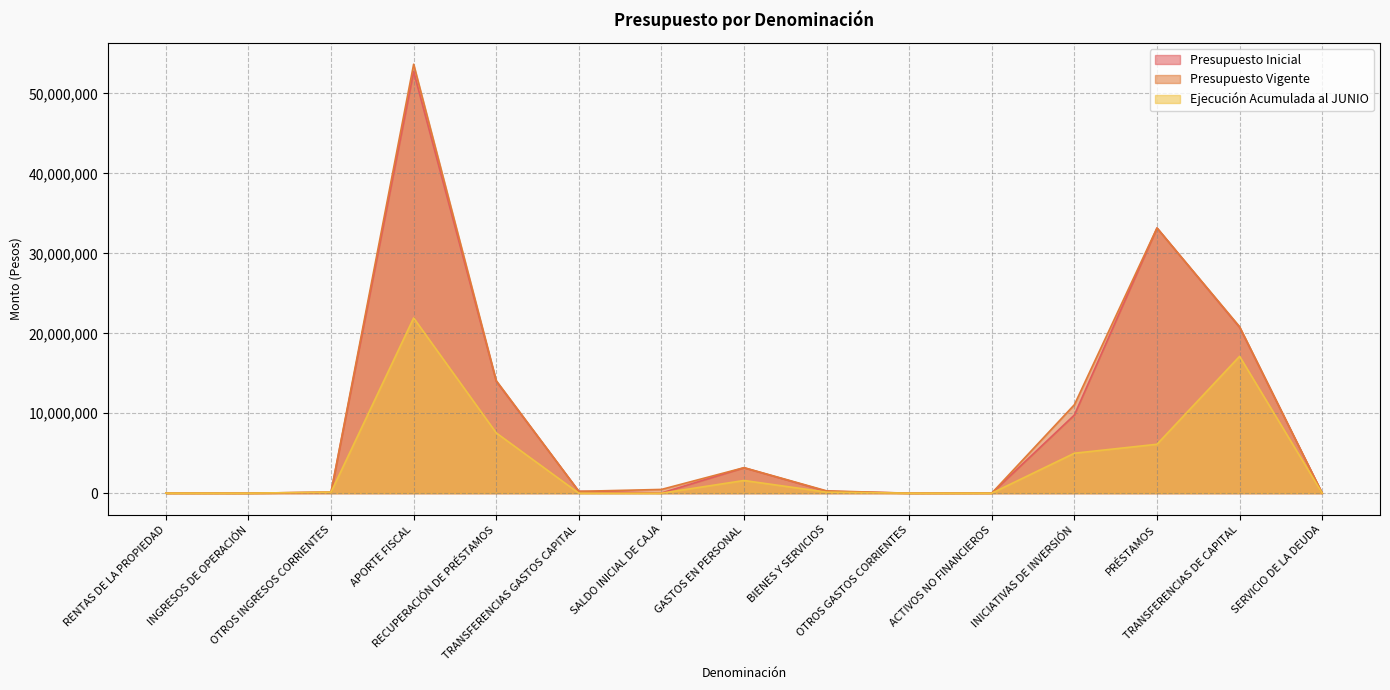

How many positive values does the Ejecución Acumulada al JUNIO series have?

10